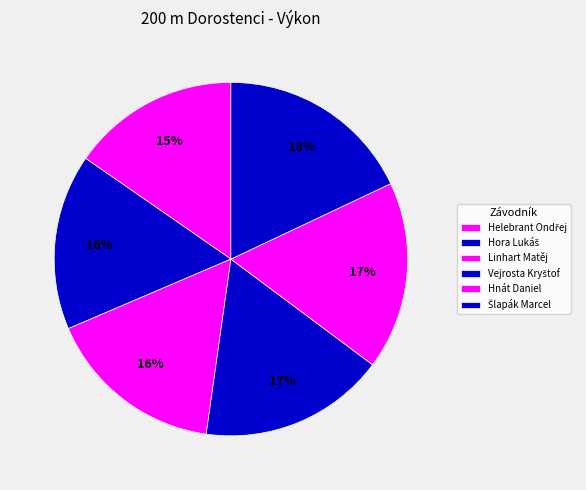

How many segments does this pie chart have?

6